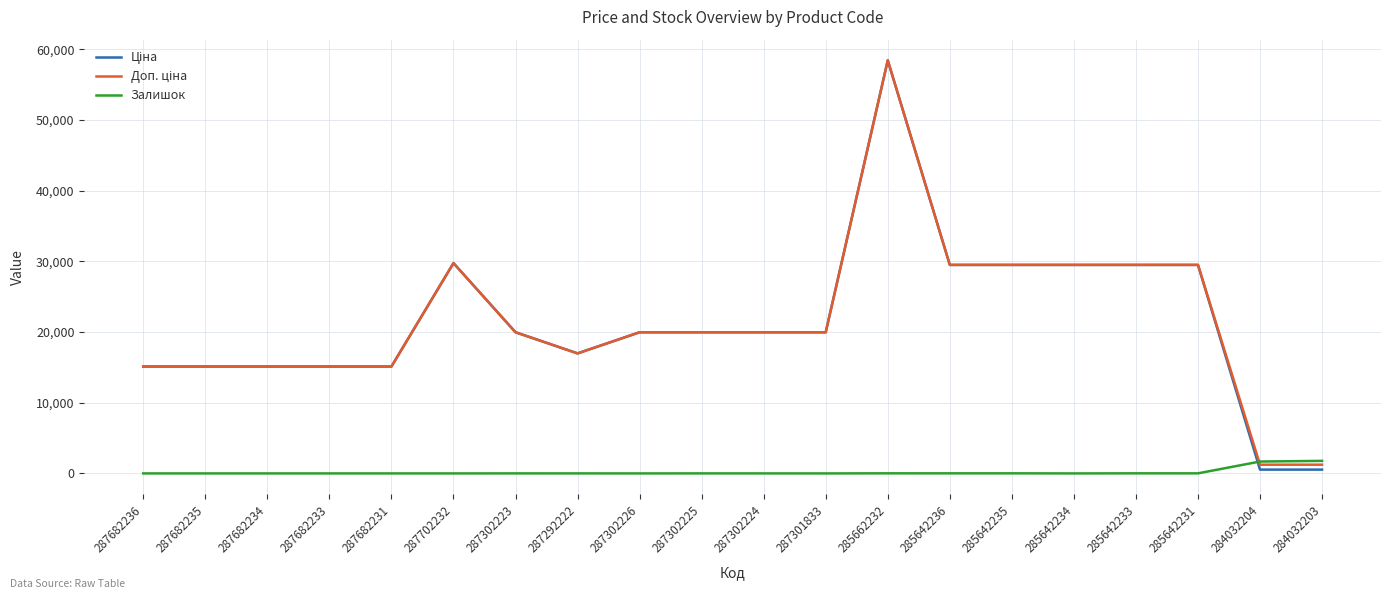

Is it true that Залишок equals 0.0 at 287682235?

True